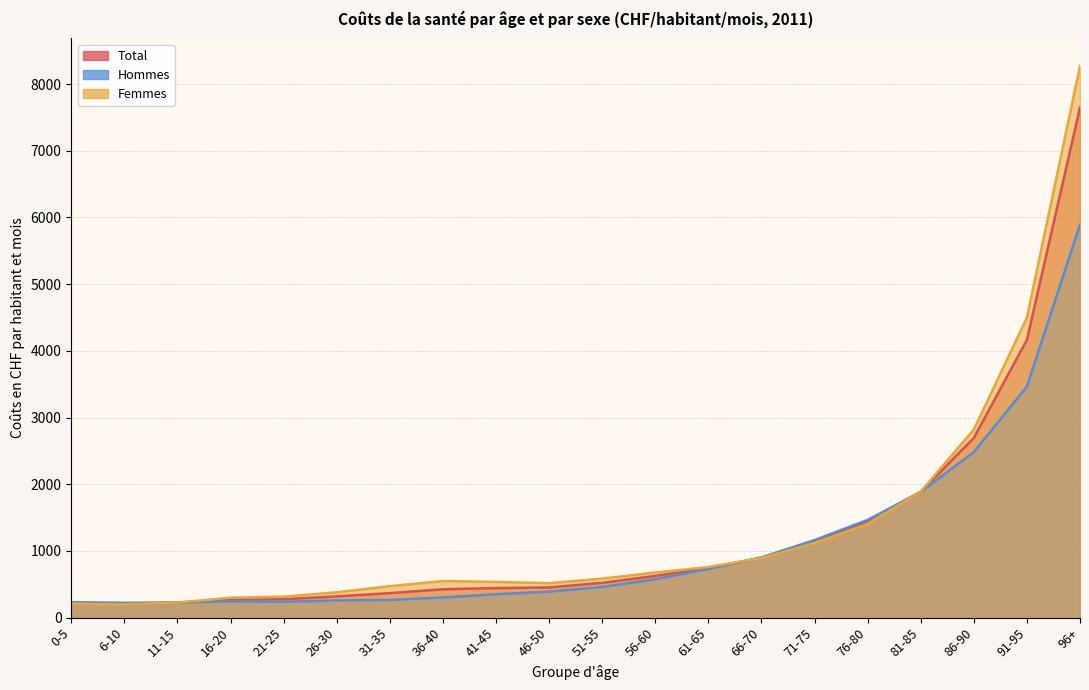

What is the difference between the Hommes values at 21-25 and 56-60?

338.4